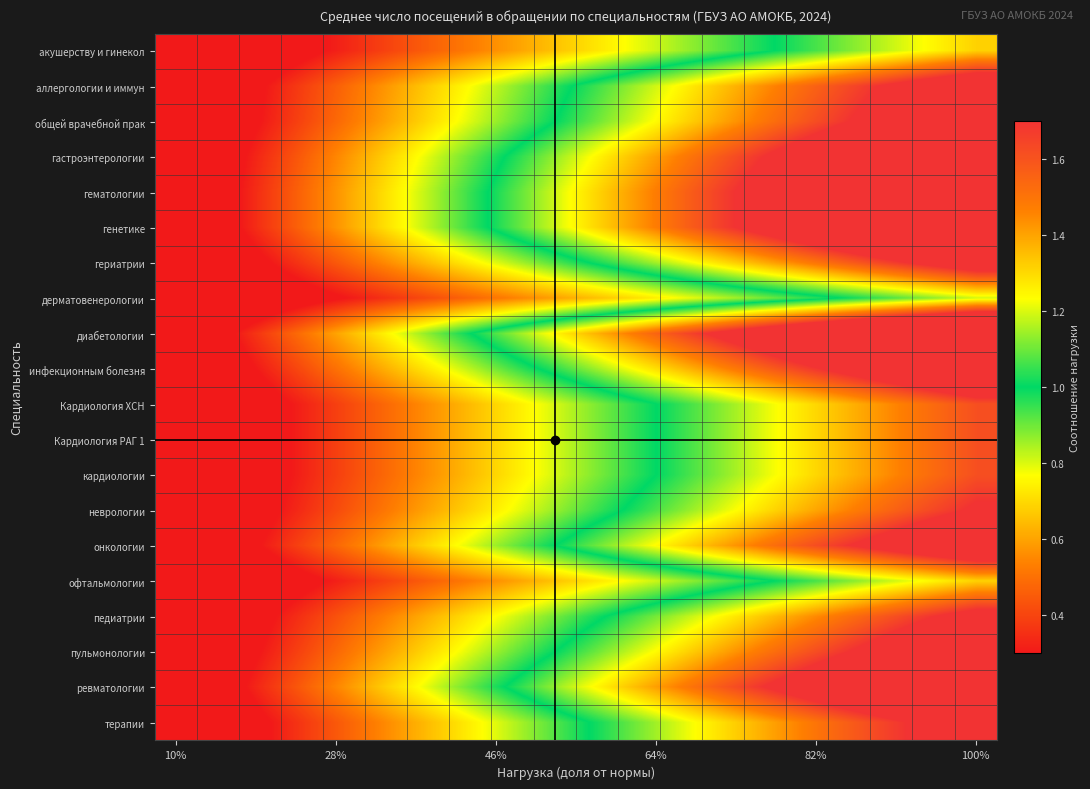

How many series are shown in this chart?

20